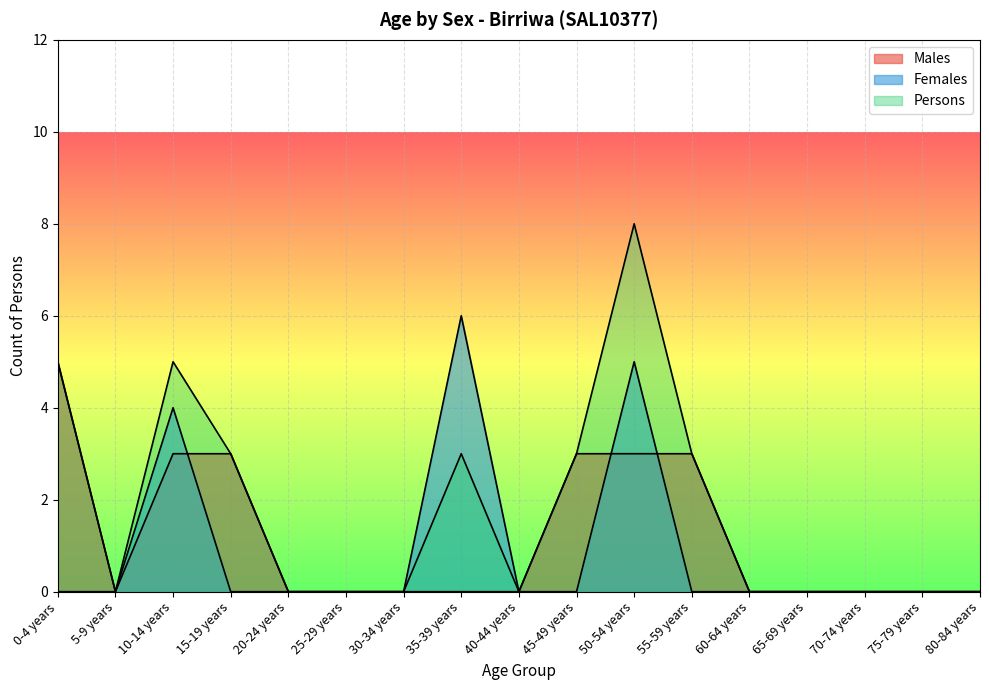

Rank the series at 10-14 years from lowest to highest value.

Males, Females, Persons